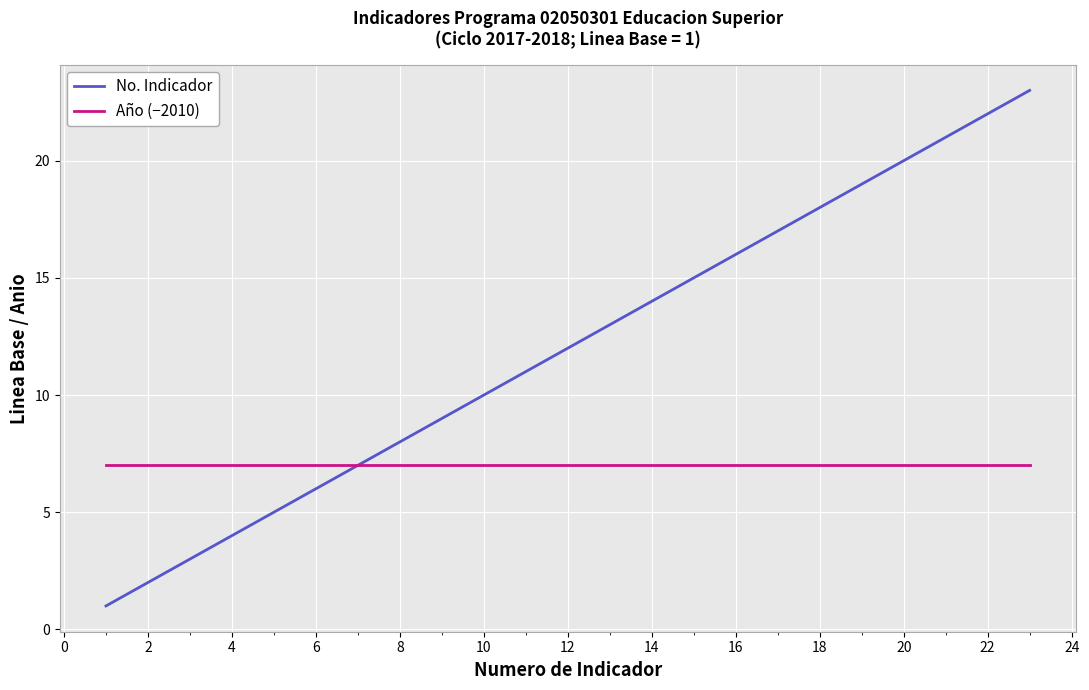

What is the average value of the No. Indicador series?

12